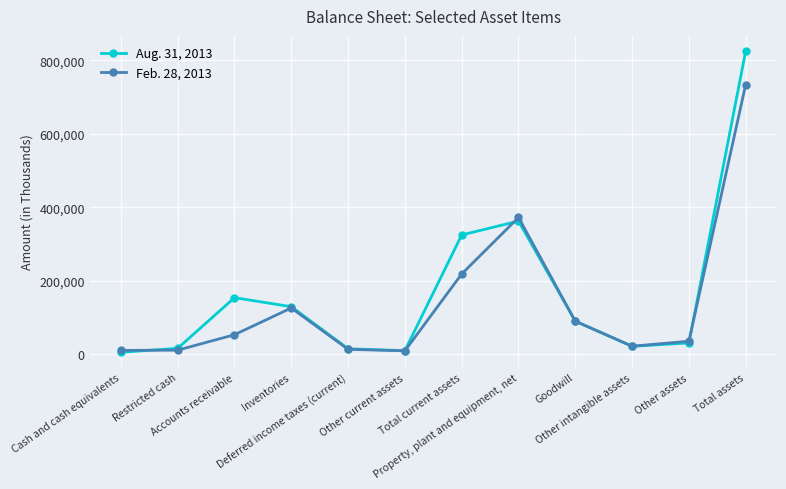

What is the difference between the Aug. 31, 2013 values at Property, plant and equipment, net and Deferred income taxes (current)?

348110